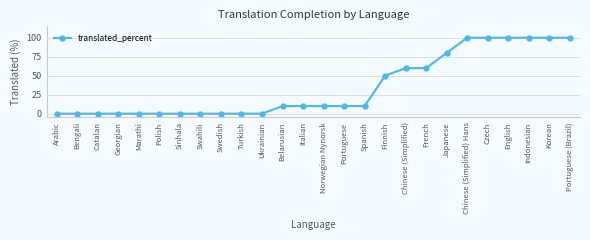

Reading left to right, extract all data points from this chart.

0	0	0	0	0	0	0	0	0	0	0	10	10	10	10	10	50	60	60	80	100	100	100	100	100	100